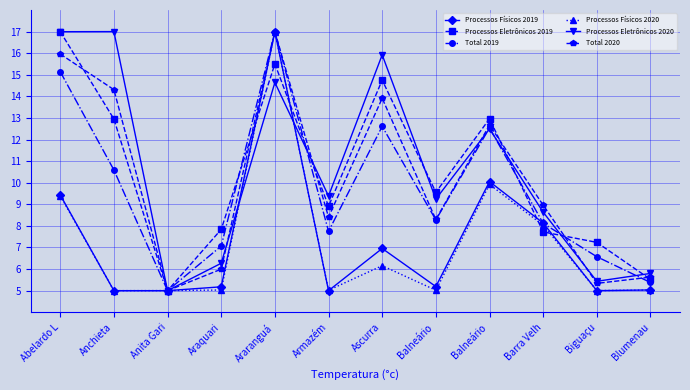

What is the sum of the Total 2020 values at Armazém and Blumenau?

14.0